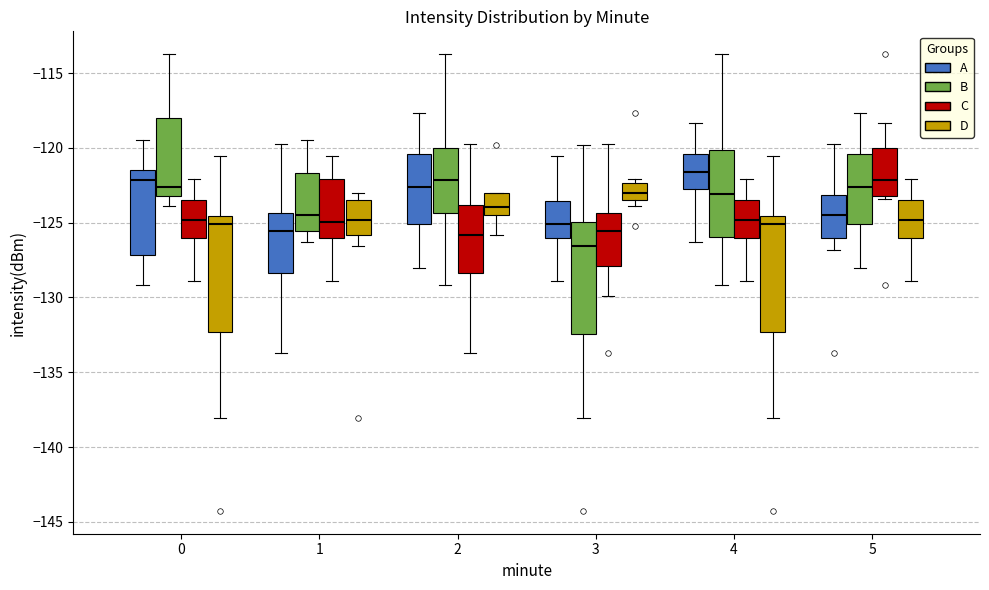

Reading left to right, transcribe this box plot: for each box, give where its median line is, the range the box spans, and where its two whiskers end, as read against the y-axis. The values are not printed on the chart, so give them approximately, as read against the axis.

0 (A): median -122.0, box -127.0 to -121.5, whiskers -129.0 to -119.5
0 (B): median -122.5, box -123.0 to -118.0, whiskers -124.0 to -113.5
0 (C): median -125.0, box -126.0 to -123.5, whiskers -129.0 to -122.0
0 (D): median -125.0, box -132.5 to -124.5, whiskers -138.0 to -120.5
1 (A): median -125.5, box -128.5 to -124.5, whiskers -133.5 to -119.5
1 (B): median -124.5, box -125.5 to -121.5, whiskers -126.5 to -119.5
1 (C): median -125.0, box -126.0 to -122.0, whiskers -129.0 to -120.5
1 (D): median -125.0, box -126.0 to -123.5, whiskers -126.5 to -123.0
2 (A): median -122.5, box -125.0 to -120.5, whiskers -128.0 to -117.5
2 (B): median -122.0, box -124.5 to -120.0, whiskers -129.0 to -113.5
2 (C): median -126.0, box -128.5 to -124.0, whiskers -133.5 to -119.5
2 (D): median -124.0, box -124.5 to -123.0, whiskers -126.0 to -123.0
3 (A): median -125.0, box -126.0 to -123.5, whiskers -129.0 to -120.5
3 (B): median -126.5, box -132.5 to -125.0, whiskers -138.0 to -120.0
3 (C): median -125.5, box -128.0 to -124.5, whiskers -130.0 to -119.5
3 (D): median -123.0, box -123.5 to -122.5, whiskers -124.0 to -122.0
4 (A): median -121.5, box -123.0 to -120.5, whiskers -126.5 to -118.5
4 (B): median -123.0, box -126.0 to -120.0, whiskers -129.0 to -113.5
4 (C): median -125.0, box -126.0 to -123.5, whiskers -129.0 to -122.0
4 (D): median -125.0, box -132.5 to -124.5, whiskers -138.0 to -120.5
5 (A): median -124.5, box -126.0 to -123.0, whiskers -127.0 to -119.5
5 (B): median -122.5, box -125.0 to -120.5, whiskers -128.0 to -117.5
5 (C): median -122.0, box -123.0 to -120.0, whiskers -123.5 to -118.5
5 (D): median -125.0, box -126.0 to -123.5, whiskers -129.0 to -122.0